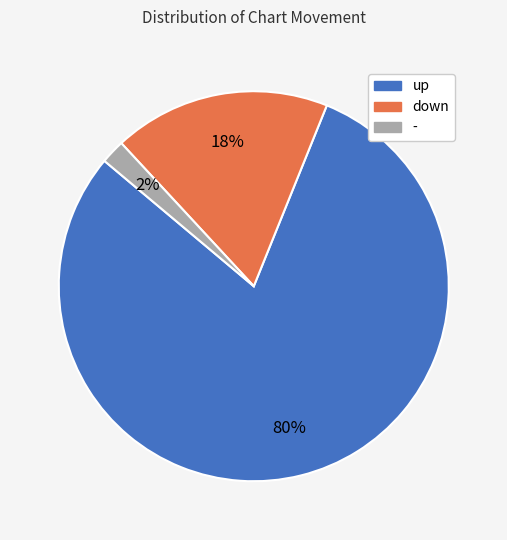

To the nearest percent, what is the average slice percentage?

33%